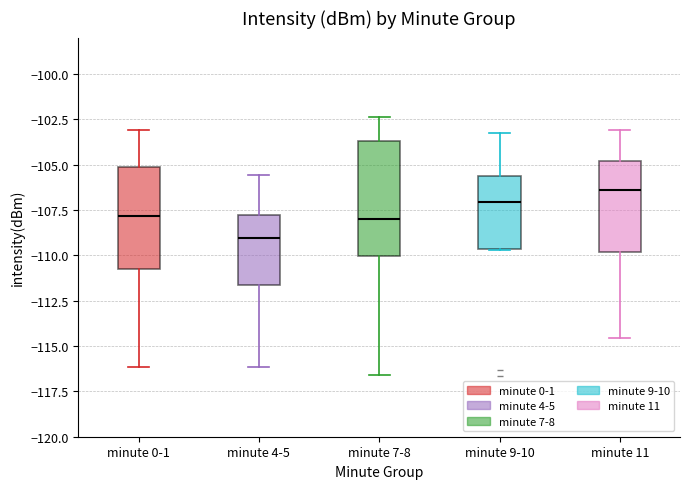

Comparing the boxes themselves (not the whiskers), which one is the tallest?

minute 7-8